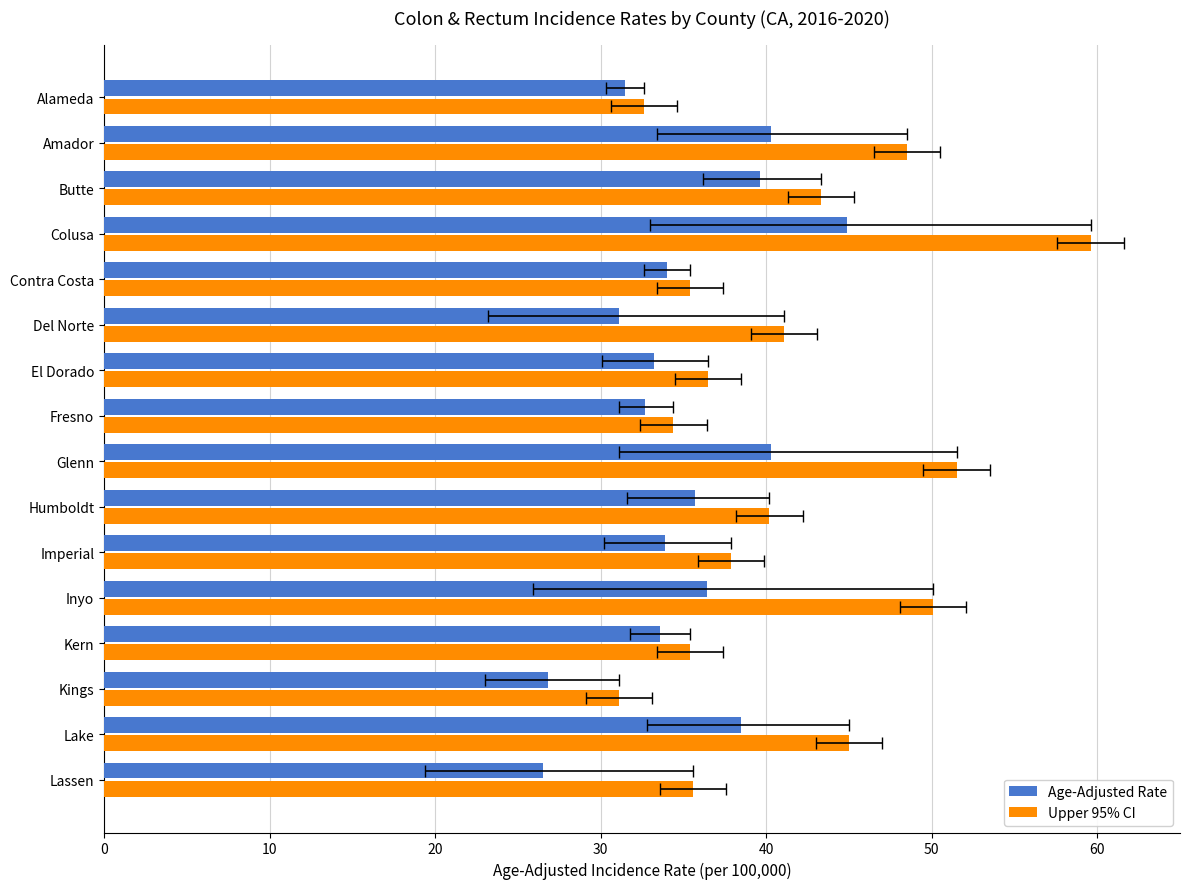

List the series in order of their overall mean, highest first.

Upper 95% CI, Age-Adjusted Rate